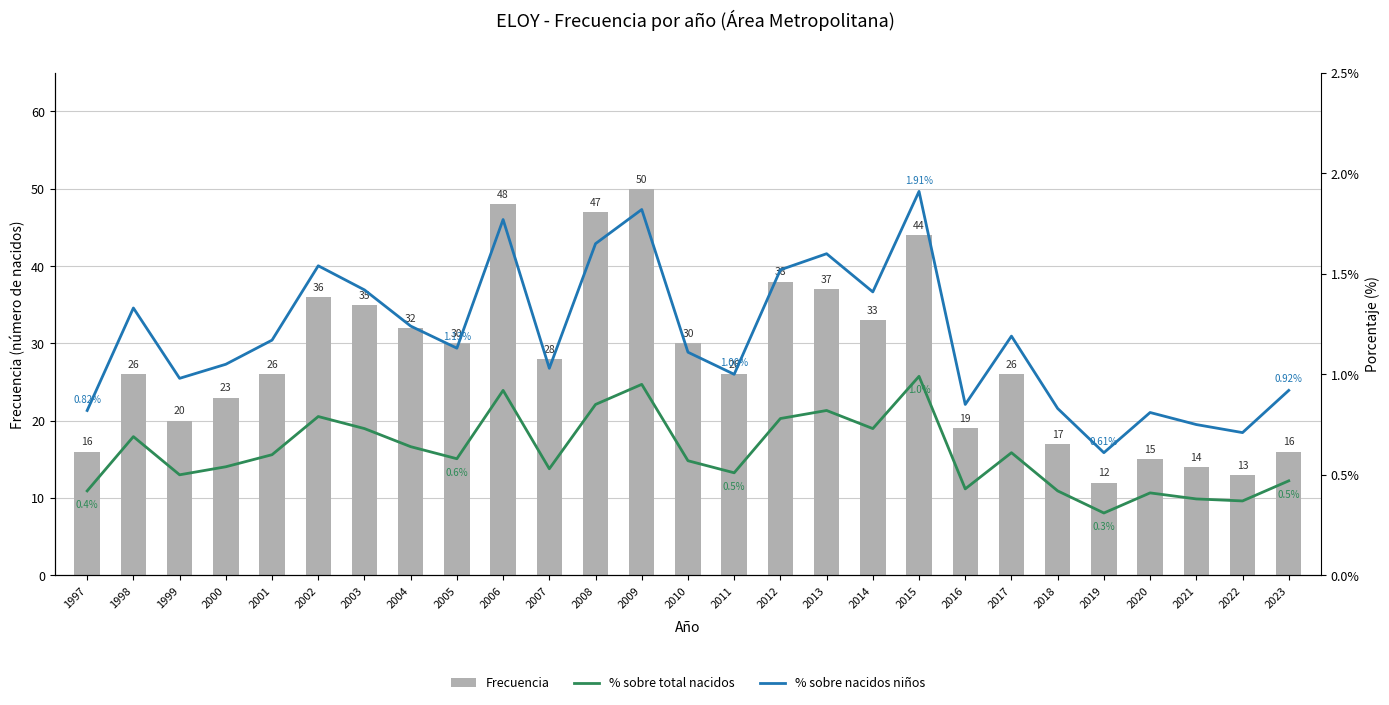

What are all the series names shown in the legend?

Frecuencia, % sobre total nacidos, % sobre nacidos niños